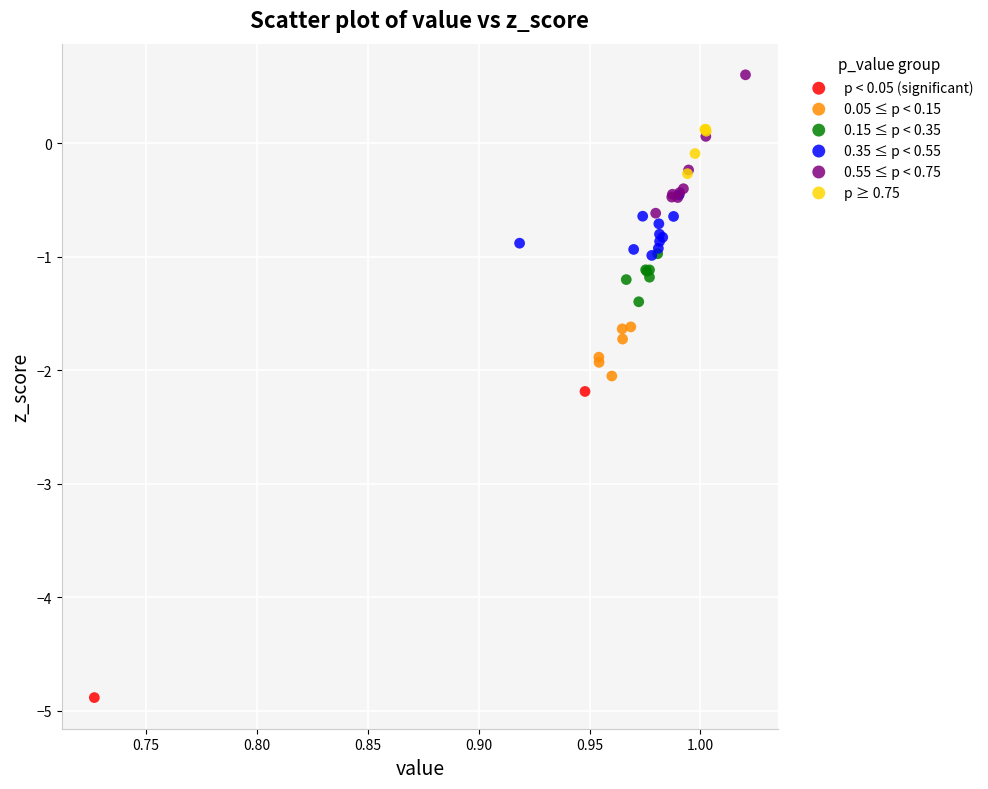

Which series reaches the minimum Y coordinate?

p < 0.05 (significant)